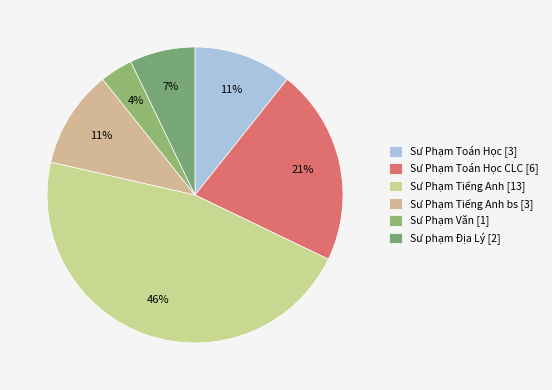

What is the smallest slice in the pie chart?

Sư Phạm Văn [1]